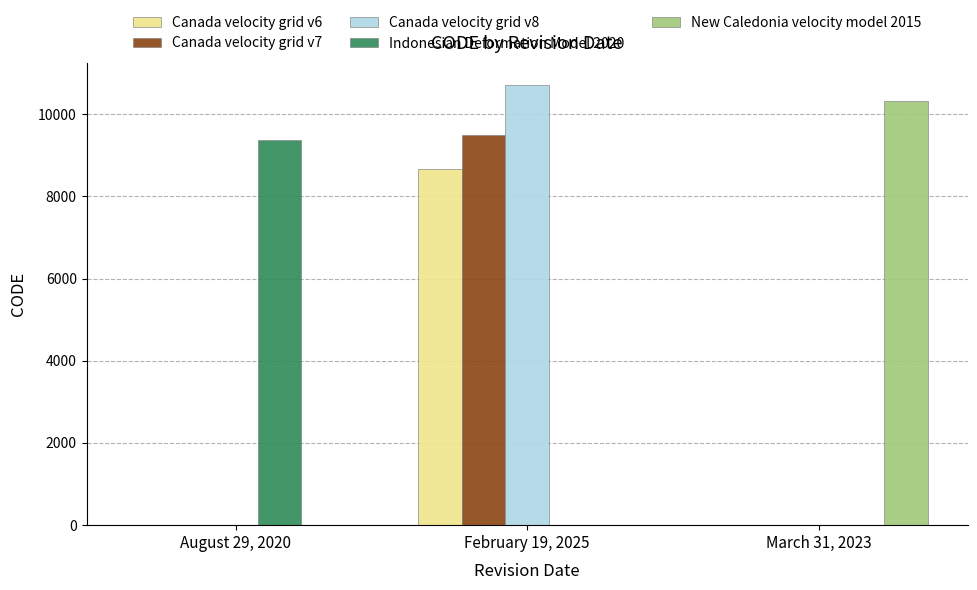

The Canada velocity grid v7 series shows 0 at March 31, 2023. True or false?

True